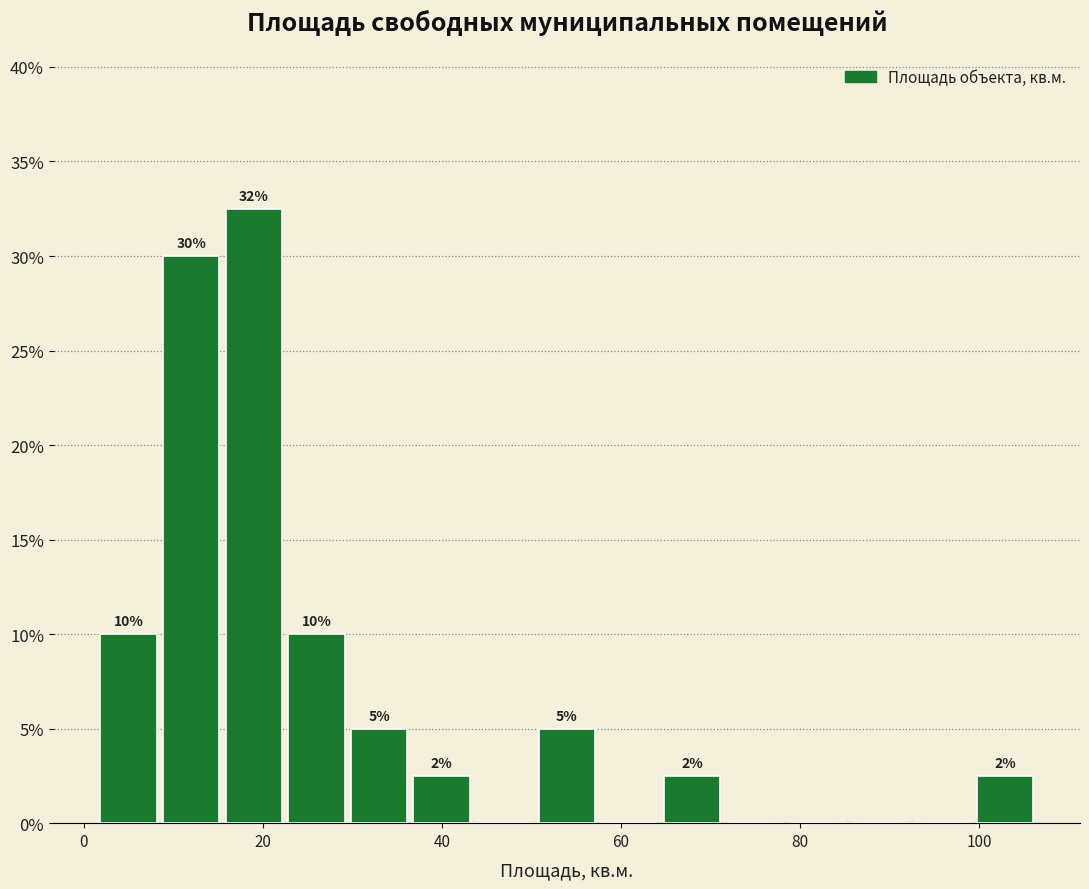

Around what value on the x-axis is the tallest bar? Give the approximate position of its centre, as read against the axis.

18